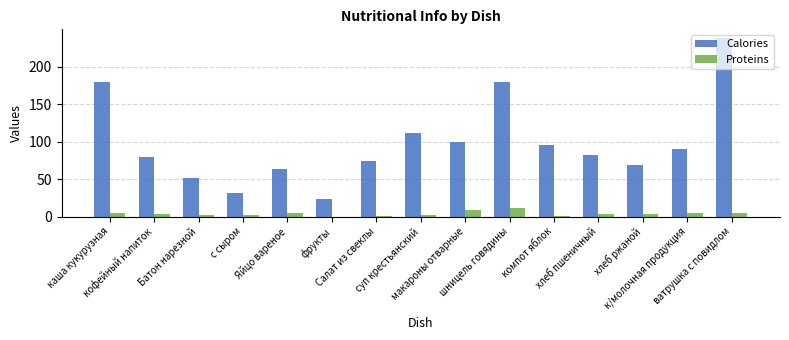

What is the sum of the Calories values at Салат из свеклы and Яйцо вареное?

137.4